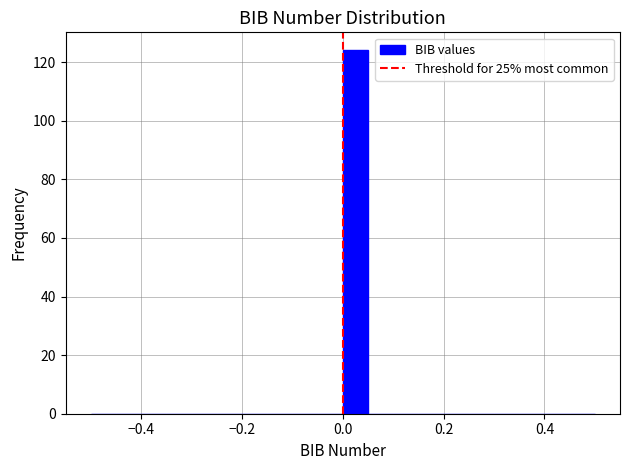

Read against the x-axis, roughly where is the centre of the tallest bar?

0.02